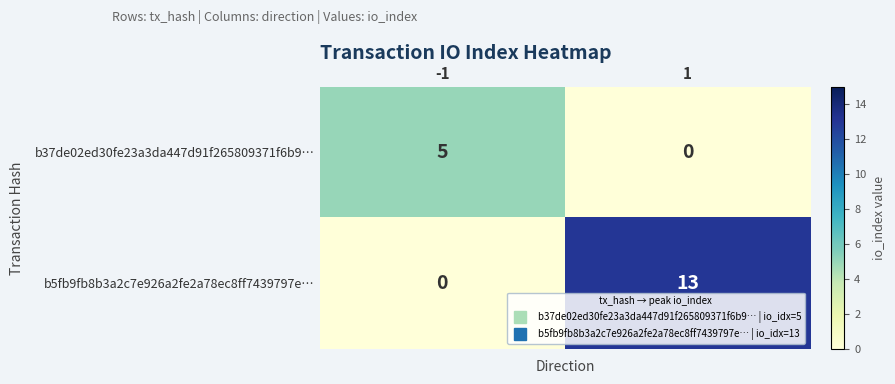

True or false: b37de02ed30fe23a3da447d91f265809371f6b9… has a value of 5 at -1.

True